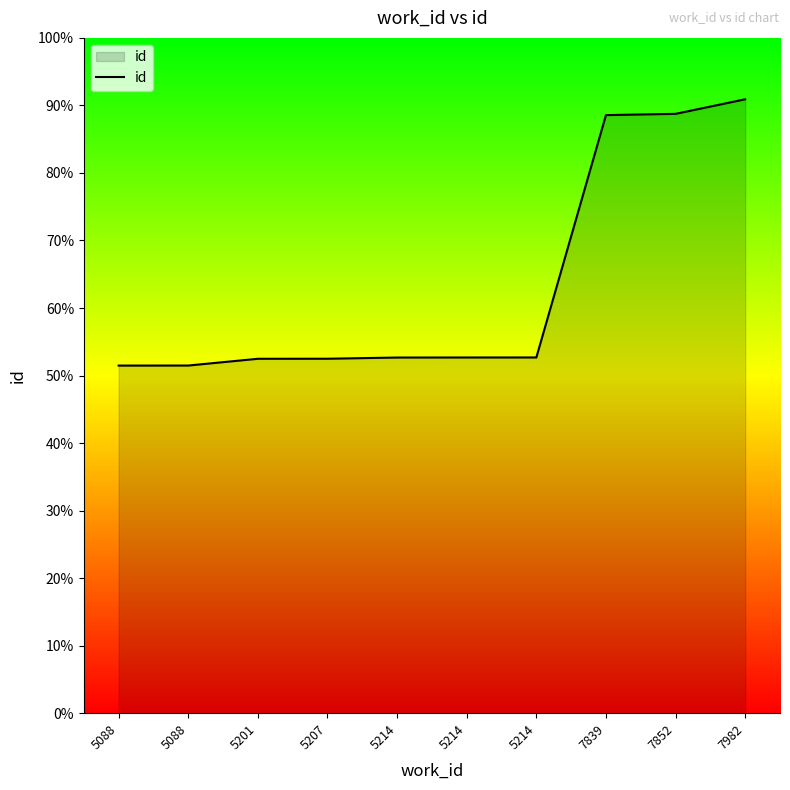

True or false: the data shows 4771 at 5214.

False